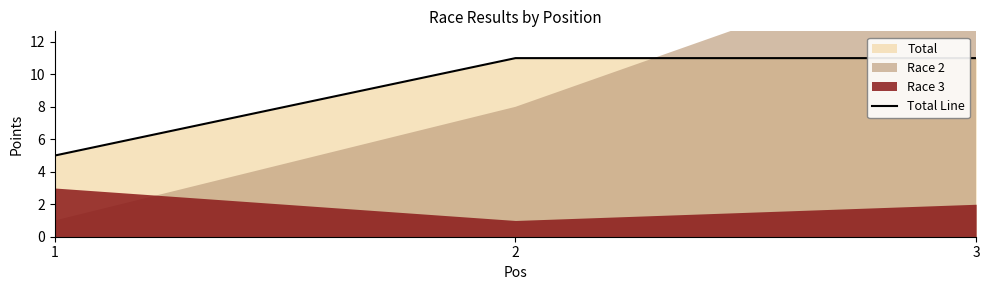

The Total Line series shows 11 at 2. True or false?

True